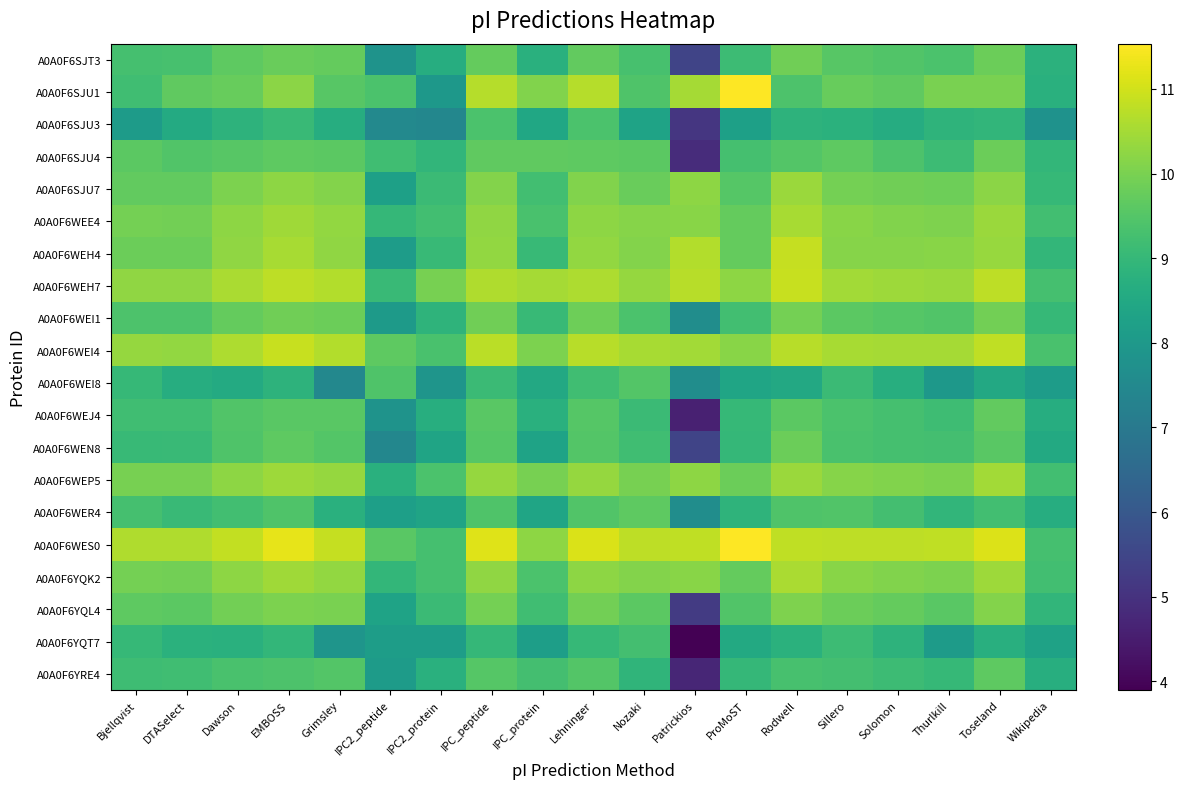

Reading right to left, transcribe all the data shown in this chart.

A0A0F6SJT3: Wikipedia=8.8	Toseland=9.8	Thurlkill=9.4	Solomon=9.5	Sillero=9.5	Rodwell=9.9	ProMoST=9.1	Patrickios=5.5	Nozaki=9.3	Lehninger=9.7	IPC_protein=8.7	IPC_peptide=9.7	IPC2_protein=8.7	IPC2_peptide=7.8	Grimsley=9.7	EMBOSS=9.8	Dawson=9.6	DTASelect=9.3	Bjellqvist=9.3
A0A0F6SJU1: Wikipedia=8.7	Toseland=10.0	Thurlkill=10.0	Solomon=9.7	Sillero=9.8	Rodwell=9.4	ProMoST=11.5	Patrickios=10.5	Nozaki=9.4	Lehninger=10.7	IPC_protein=10.1	IPC_peptide=10.7	IPC2_protein=8.0	IPC2_peptide=9.4	Grimsley=9.5	EMBOSS=10.2	Dawson=9.8	DTASelect=9.7	Bjellqvist=9.2
A0A0F6SJU3: Wikipedia=7.8	Toseland=8.9	Thurlkill=8.9	Solomon=8.6	Sillero=8.8	Rodwell=8.8	ProMoST=8.2	Patrickios=5.1	Nozaki=8.3	Lehninger=9.4	IPC_protein=8.4	IPC_peptide=9.4	IPC2_protein=7.4	IPC2_peptide=7.5	Grimsley=8.7	EMBOSS=9.1	Dawson=8.8	DTASelect=8.6	Bjellqvist=8.1
A0A0F6SJU4: Wikipedia=9.0	Toseland=9.8	Thurlkill=9.1	Solomon=9.4	Sillero=9.6	Rodwell=9.5	ProMoST=9.3	Patrickios=4.9	Nozaki=9.6	Lehninger=9.6	IPC_protein=9.7	IPC_peptide=9.7	IPC2_protein=8.9	IPC2_peptide=9.2	Grimsley=9.6	EMBOSS=9.6	Dawson=9.5	DTASelect=9.5	Bjellqvist=9.6
A0A0F6SJU7: Wikipedia=9.0	Toseland=10.2	Thurlkill=9.8	Solomon=9.9	Sillero=9.9	Rodwell=10.4	ProMoST=9.5	Patrickios=10.2	Nozaki=9.8	Lehninger=10.1	IPC_protein=9.2	IPC_peptide=10.1	IPC2_protein=9.1	IPC2_peptide=8.2	Grimsley=10.1	EMBOSS=10.2	Dawson=10.0	DTASelect=9.7	Bjellqvist=9.7
A0A0F6WEE4: Wikipedia=9.2	Toseland=10.4	Thurlkill=10.1	Solomon=10.1	Sillero=10.2	Rodwell=10.5	ProMoST=9.7	Patrickios=10.2	Nozaki=10.1	Lehninger=10.2	IPC_protein=9.3	IPC_peptide=10.3	IPC2_protein=9.2	IPC2_peptide=9.0	Grimsley=10.3	EMBOSS=10.5	Dawson=10.2	DTASelect=9.9	Bjellqvist=9.9
A0A0F6WEH4: Wikipedia=8.9	Toseland=10.3	Thurlkill=10.2	Solomon=10.1	Sillero=10.2	Rodwell=10.9	ProMoST=9.7	Patrickios=10.7	Nozaki=10.1	Lehninger=10.3	IPC_protein=9.0	IPC_peptide=10.3	IPC2_protein=9.0	IPC2_peptide=8.1	Grimsley=10.3	EMBOSS=10.5	Dawson=10.3	DTASelect=9.8	Bjellqvist=9.8
A0A0F6WEH7: Wikipedia=9.3	Toseland=10.8	Thurlkill=10.4	Solomon=10.4	Sillero=10.5	Rodwell=10.9	ProMoST=10.2	Patrickios=10.7	Nozaki=10.3	Lehninger=10.6	IPC_protein=10.5	IPC_peptide=10.6	IPC2_protein=10.0	IPC2_peptide=9.1	Grimsley=10.7	EMBOSS=10.8	Dawson=10.6	DTASelect=10.3	Bjellqvist=10.3
A0A0F6WEI1: Wikipedia=9.0	Toseland=9.9	Thurlkill=9.5	Solomon=9.5	Sillero=9.6	Rodwell=9.9	ProMoST=9.2	Patrickios=7.6	Nozaki=9.4	Lehninger=9.9	IPC_protein=9.0	IPC_peptide=9.9	IPC2_protein=8.9	IPC2_peptide=8.1	Grimsley=9.8	EMBOSS=9.9	Dawson=9.7	DTASelect=9.4	Bjellqvist=9.4
A0A0F6WEI4: Wikipedia=9.3	Toseland=10.8	Thurlkill=10.5	Solomon=10.5	Sillero=10.5	Rodwell=10.7	ProMoST=10.2	Patrickios=10.5	Nozaki=10.5	Lehninger=10.7	IPC_protein=10.0	IPC_peptide=10.7	IPC2_protein=9.4	IPC2_peptide=9.6	Grimsley=10.6	EMBOSS=10.9	Dawson=10.6	DTASelect=10.3	Bjellqvist=10.3
A0A0F6WEI8: Wikipedia=8.1	Toseland=8.5	Thurlkill=8.0	Solomon=8.7	Sillero=9.1	Rodwell=8.5	ProMoST=8.4	Patrickios=7.6	Nozaki=9.5	Lehninger=9.2	IPC_protein=8.5	IPC_peptide=9.1	IPC2_protein=7.9	IPC2_peptide=9.4	Grimsley=7.5	EMBOSS=8.8	Dawson=8.6	DTASelect=8.7	Bjellqvist=9.0
A0A0F6WEJ4: Wikipedia=8.7	Toseland=9.7	Thurlkill=9.2	Solomon=9.3	Sillero=9.4	Rodwell=9.6	ProMoST=9.0	Patrickios=4.6	Nozaki=9.1	Lehninger=9.5	IPC_protein=8.7	IPC_peptide=9.6	IPC2_protein=8.7	IPC2_peptide=7.8	Grimsley=9.6	EMBOSS=9.6	Dawson=9.5	DTASelect=9.2	Bjellqvist=9.2
A0A0F6WEN8: Wikipedia=8.5	Toseland=9.6	Thurlkill=9.2	Solomon=9.3	Sillero=9.3	Rodwell=9.8	ProMoST=9.0	Patrickios=5.5	Nozaki=9.2	Lehninger=9.5	IPC_protein=8.3	IPC_peptide=9.5	IPC2_protein=8.4	IPC2_peptide=7.4	Grimsley=9.5	EMBOSS=9.6	Dawson=9.4	DTASelect=9.1	Bjellqvist=9.0
A0A0F6WEP5: Wikipedia=9.2	Toseland=10.5	Thurlkill=10.0	Solomon=10.1	Sillero=10.2	Rodwell=10.4	ProMoST=9.8	Patrickios=10.2	Nozaki=10.0	Lehninger=10.3	IPC_protein=10.0	IPC_peptide=10.3	IPC2_protein=9.4	IPC2_peptide=8.7	Grimsley=10.3	EMBOSS=10.4	Dawson=10.2	DTASelect=10.0	Bjellqvist=10.0
A0A0F6WER4: Wikipedia=8.7	Toseland=9.2	Thurlkill=8.9	Solomon=9.2	Sillero=9.5	Rodwell=9.4	ProMoST=8.9	Patrickios=7.6	Nozaki=9.6	Lehninger=9.5	IPC_protein=8.4	IPC_peptide=9.4	IPC2_protein=8.4	IPC2_peptide=8.2	Grimsley=8.7	EMBOSS=9.4	Dawson=9.2	DTASelect=9.1	Bjellqvist=9.3
A0A0F6WES0: Wikipedia=9.3	Toseland=11.1	Thurlkill=10.8	Solomon=10.8	Sillero=10.8	Rodwell=10.8	ProMoST=11.5	Patrickios=10.8	Nozaki=10.8	Lehninger=11.1	IPC_protein=10.2	IPC_peptide=11.2	IPC2_protein=9.3	IPC2_peptide=9.6	Grimsley=10.9	EMBOSS=11.2	Dawson=10.8	DTASelect=10.6	Bjellqvist=10.6
A0A0F6YQK2: Wikipedia=9.2	Toseland=10.4	Thurlkill=10.0	Solomon=10.1	Sillero=10.2	Rodwell=10.6	ProMoST=9.7	Patrickios=10.2	Nozaki=10.1	Lehninger=10.2	IPC_protein=9.4	IPC_peptide=10.3	IPC2_protein=9.3	IPC2_peptide=8.9	Grimsley=10.3	EMBOSS=10.5	Dawson=10.2	DTASelect=9.9	Bjellqvist=9.9
A0A0F6YQL4: Wikipedia=8.9	Toseland=10.1	Thurlkill=9.6	Solomon=9.7	Sillero=9.8	Rodwell=10.1	ProMoST=9.5	Patrickios=5.2	Nozaki=9.6	Lehninger=9.9	IPC_protein=9.2	IPC_peptide=9.9	IPC2_protein=9.1	IPC2_peptide=8.3	Grimsley=10.0	EMBOSS=10.0	Dawson=9.9	DTASelect=9.6	Bjellqvist=9.6
A0A0F6YQT7: Wikipedia=8.3	Toseland=8.7	Thurlkill=8.1	Solomon=8.8	Sillero=9.1	Rodwell=8.8	ProMoST=8.5	Patrickios=3.9	Nozaki=9.2	Lehninger=9.0	IPC_protein=8.2	IPC_peptide=9.0	IPC2_protein=8.1	IPC2_peptide=8.2	Grimsley=7.9	EMBOSS=9.0	Dawson=8.8	DTASelect=8.8	Bjellqvist=9.0
A0A0F6YRE4: Wikipedia=8.7	Toseland=9.6	Thurlkill=9.0	Solomon=9.1	Sillero=9.3	Rodwell=9.3	ProMoST=9.0	Patrickios=4.7	Nozaki=8.9	Lehninger=9.5	IPC_protein=9.3	IPC_peptide=9.5	IPC2_protein=8.7	IPC2_peptide=8.1	Grimsley=9.5	EMBOSS=9.4	Dawson=9.3	DTASelect=9.2	Bjellqvist=9.2